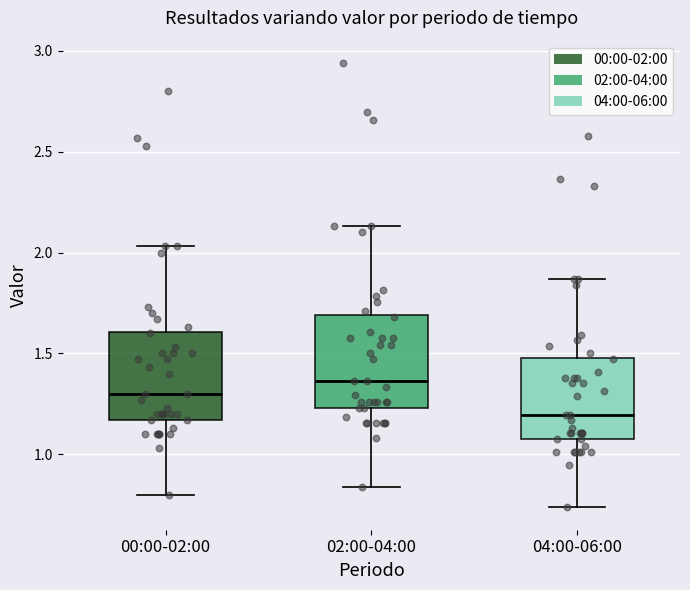

Reading left to right, transcribe this box plot: for each box, give where its median line is, the range the box spans, and where its two whiskers end, as read against the y-axis. The values are not printed on the chart, so give them approximately, as read against the axis.

00:00-02:00: median 1.30, box 1.15 to 1.60, whiskers 0.80 to 2.05
02:00-04:00: median 1.35, box 1.25 to 1.70, whiskers 0.85 to 2.15
04:00-06:00: median 1.20, box 1.10 to 1.50, whiskers 0.75 to 1.85